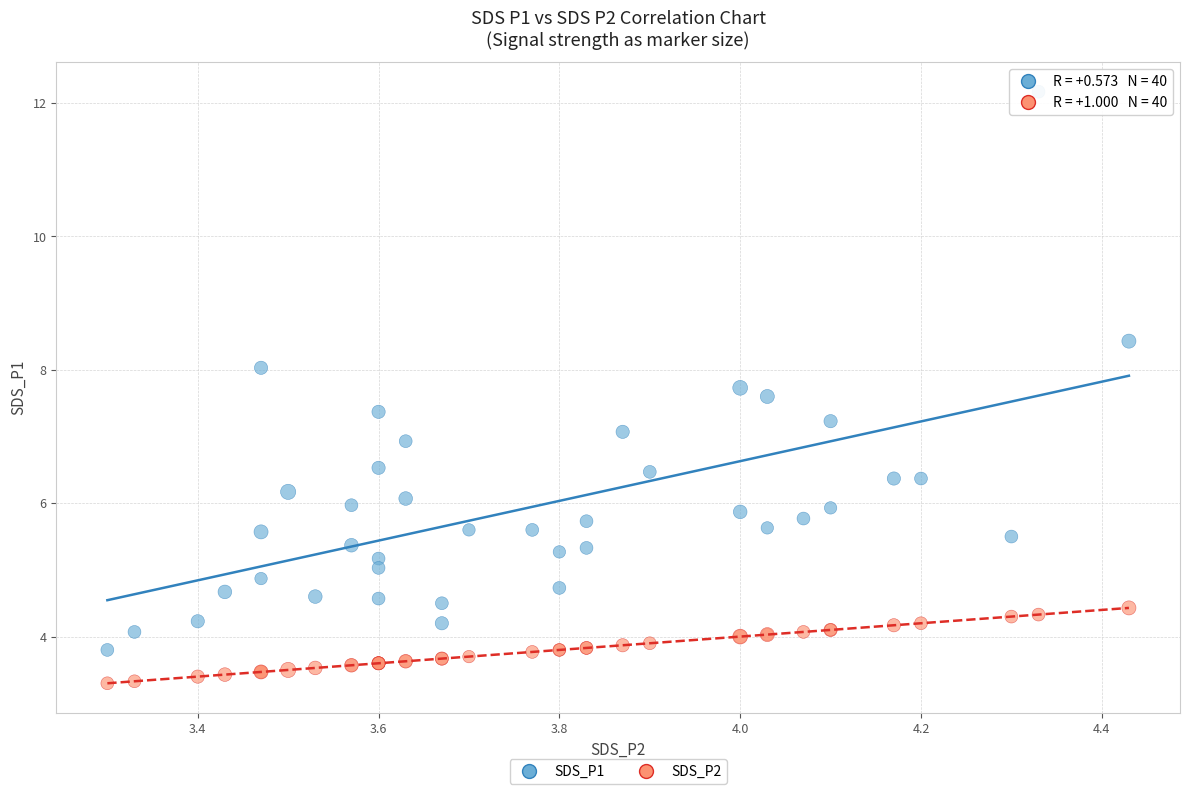

Which series reaches the minimum Y coordinate?

SDS_P2